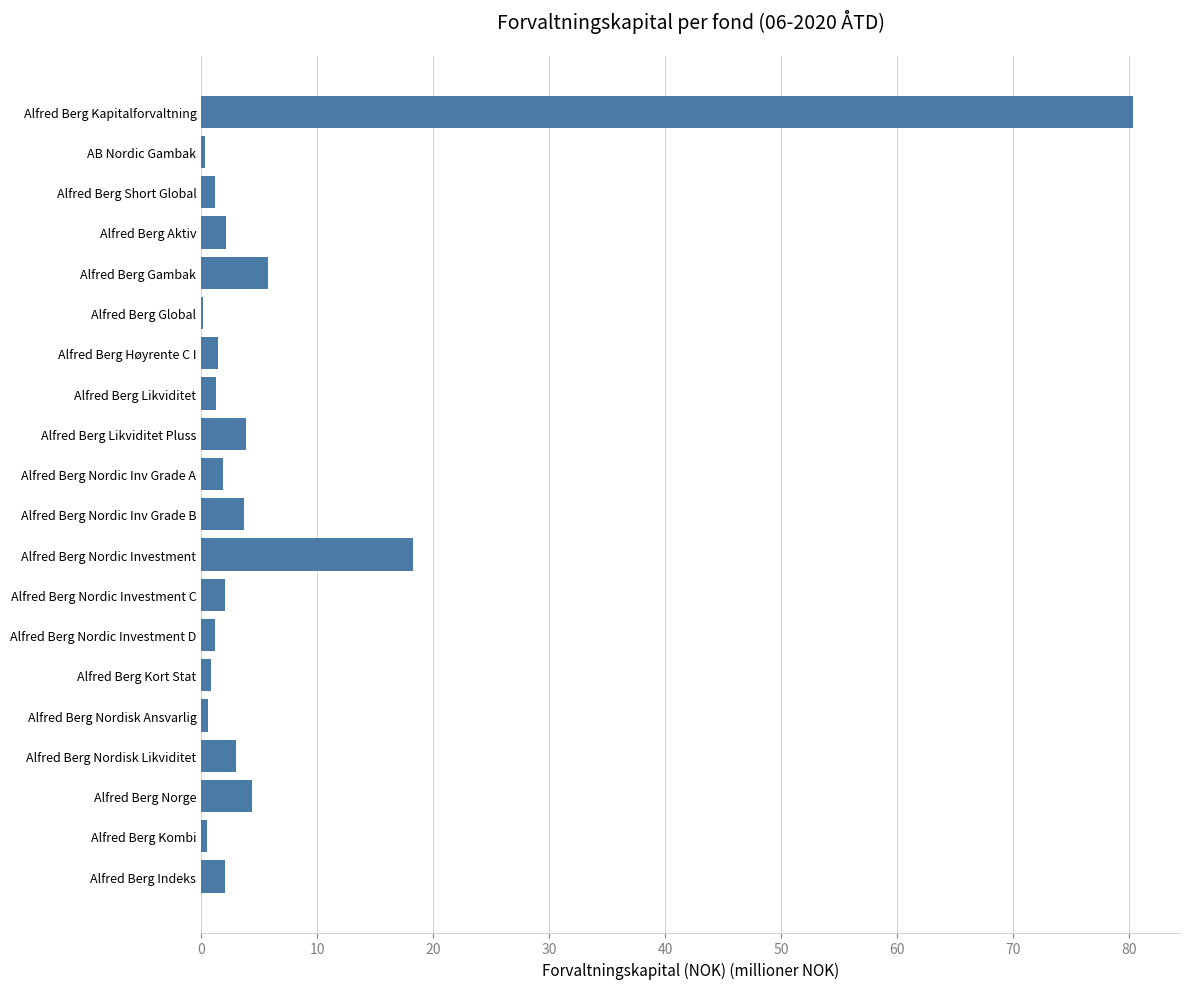

Where is the data nearest to the value 40?

Alfred Berg Nordic Investment